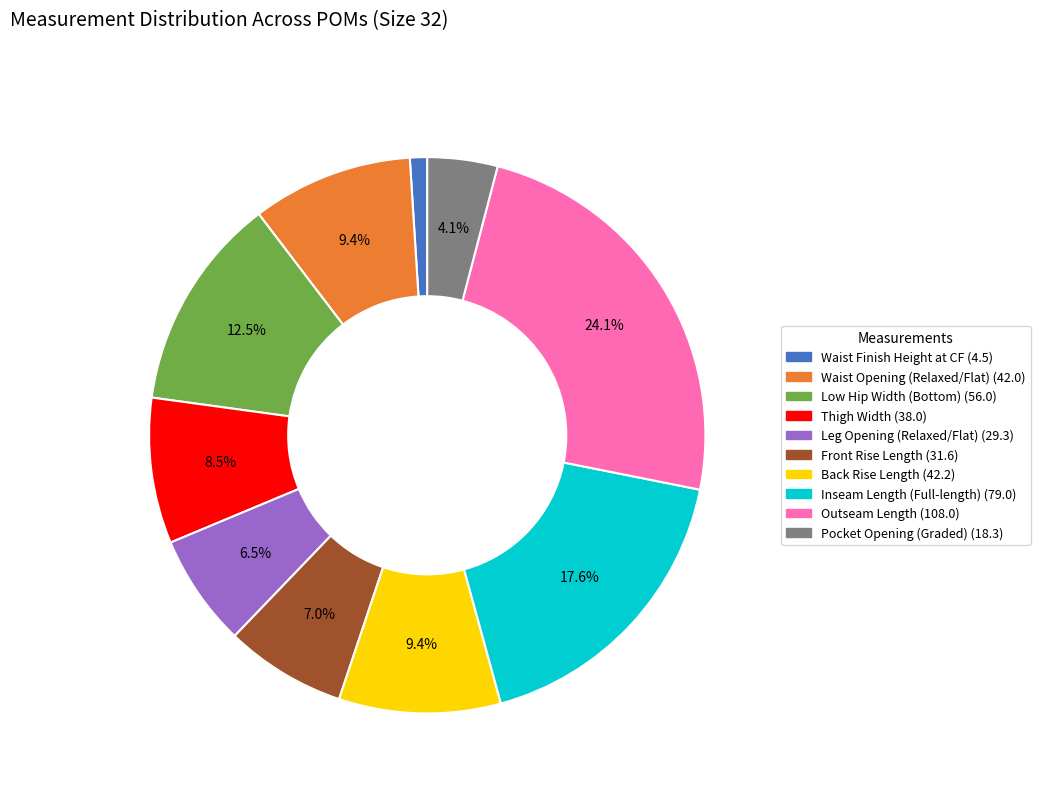

Approximately how many times larger is the value at Thigh Width compared to Outseam Length?

0.4